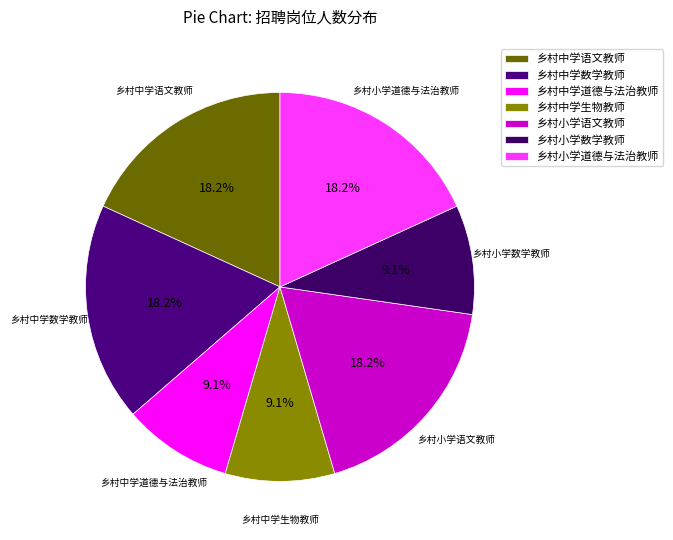

Approximately how many times larger is the value at 乡村中学语文教师 compared to 乡村小学道德与法治教师?

1.0